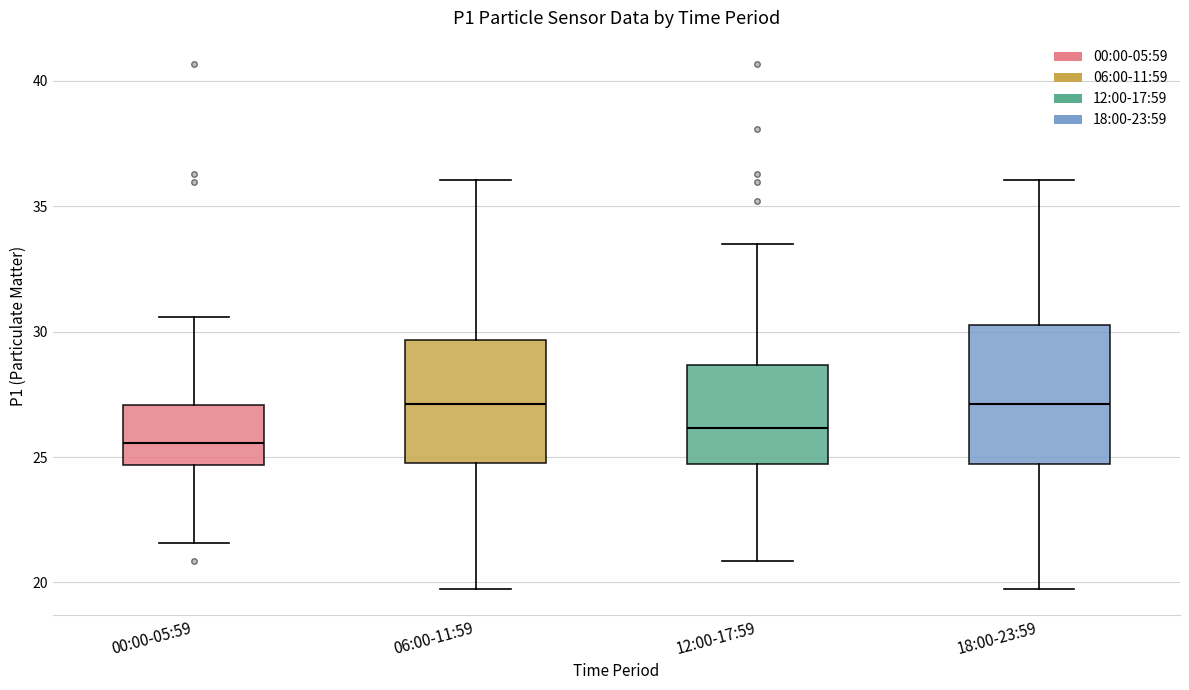

Reading left to right, read every box against the y-axis: the position of its median line, the range the box covers, and the ends of its whiskers. The values are not printed on the chart, so give them approximately, as read against the axis.

00:00-05:59: median 25.5, box 24.5 to 27.0, whiskers 21.5 to 30.5
06:00-11:59: median 27.0, box 25.0 to 29.5, whiskers 20.0 to 36.0
12:00-17:59: median 26.0, box 24.5 to 28.5, whiskers 21.0 to 33.5
18:00-23:59: median 27.0, box 24.5 to 30.5, whiskers 20.0 to 36.0